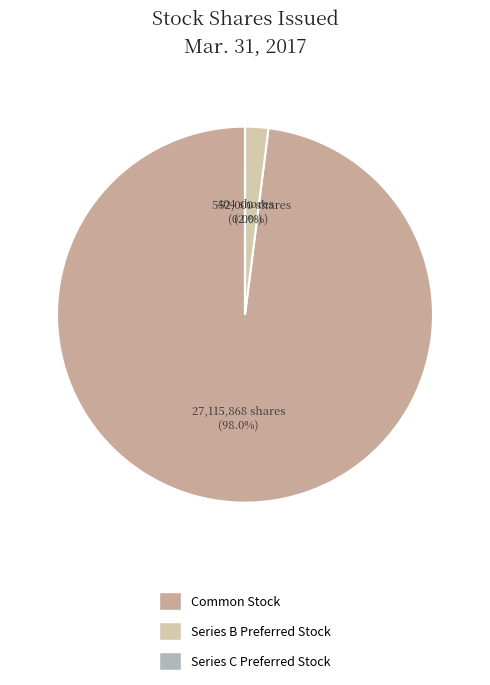

Which category has the biggest portion of the pie?

Common Stock